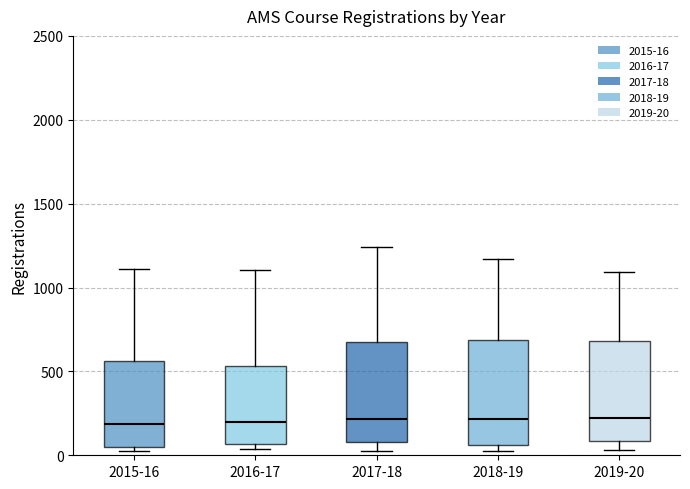

Where does the lower whisker of the box for 2017-18 end on the y-axis? The values are not printed on the chart, so give them approximately, as read against the axis.

50